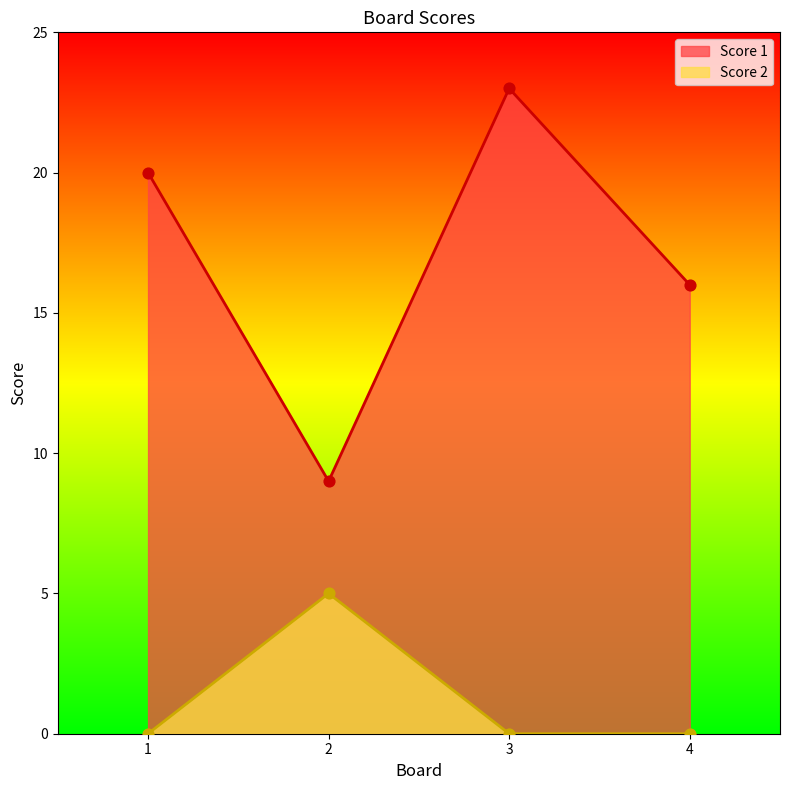

At which category is the sum across all series the highest?

3